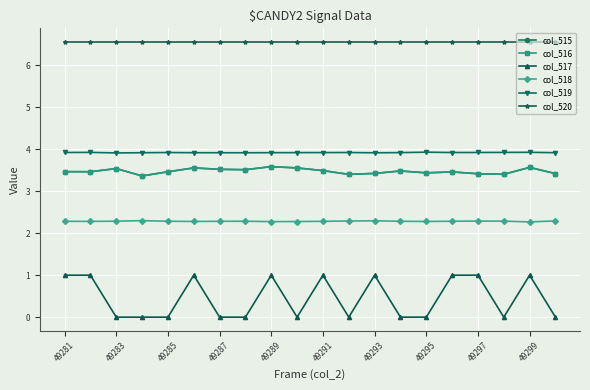

How many lines are shown in the chart?

6